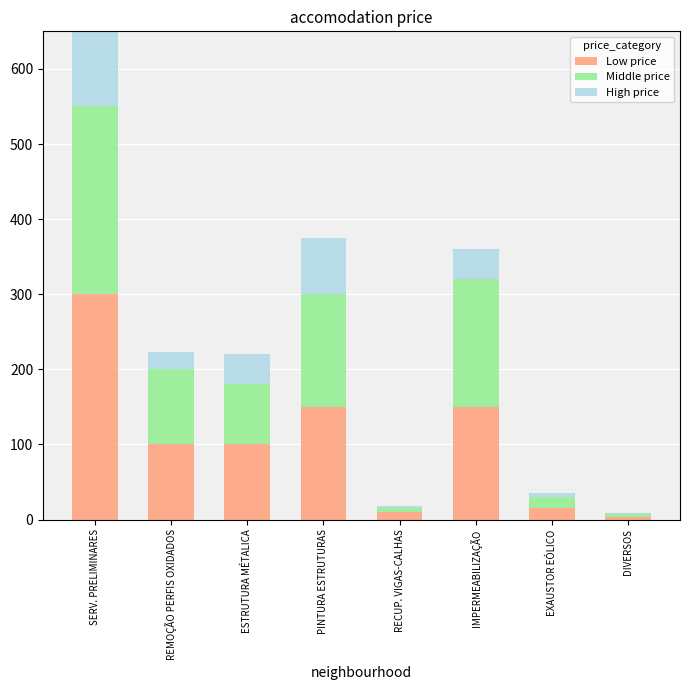

Is the value of Middle price at IMPERMEABILIZAÇÃO greater than the value of Low price at EXAUSTOR EÓLICO?

Yes